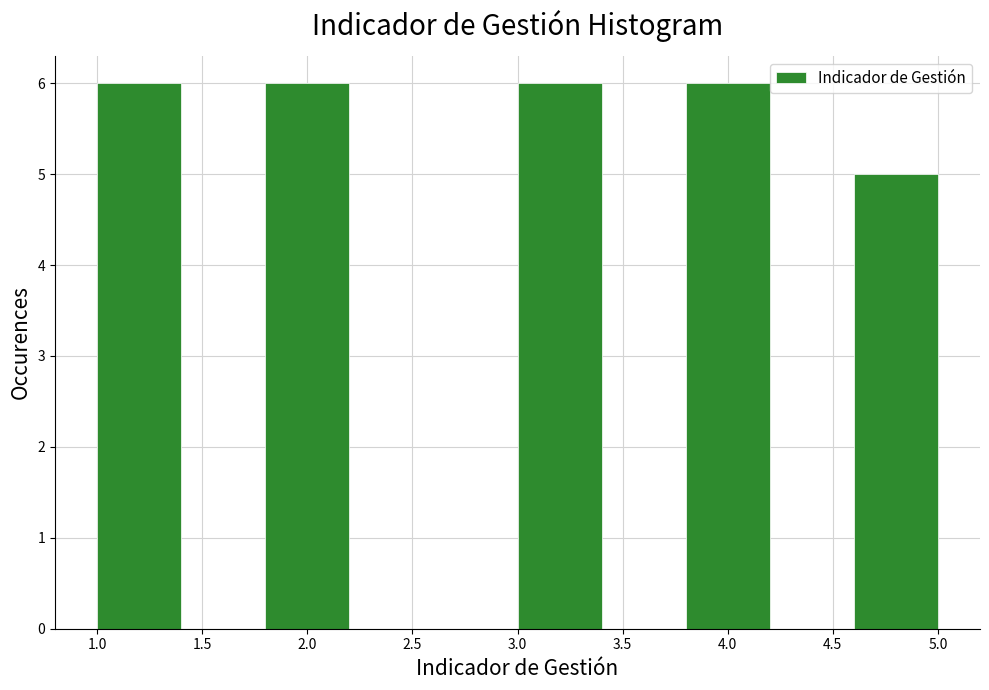

What is the height of the bar covering 3.0 to 3.4 on the x-axis? The values are not printed on the chart, so give them approximately, as read against the axis.

6